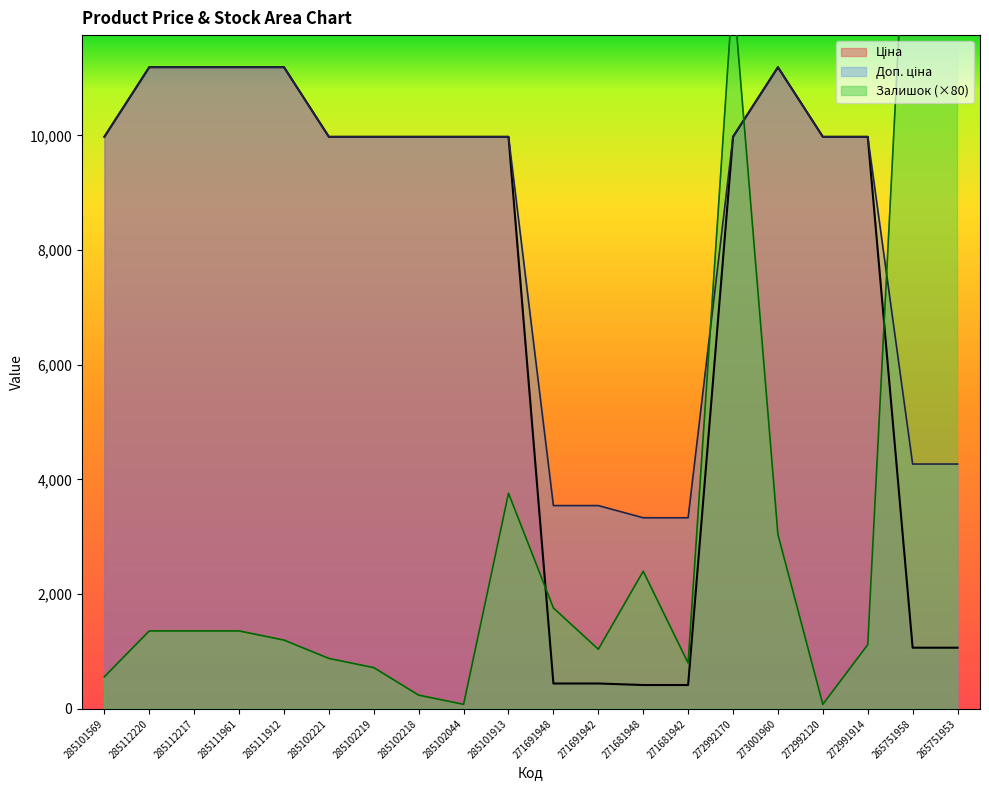

True or false: Доп. ціна has a value of 3332.5 at 271681948.

True